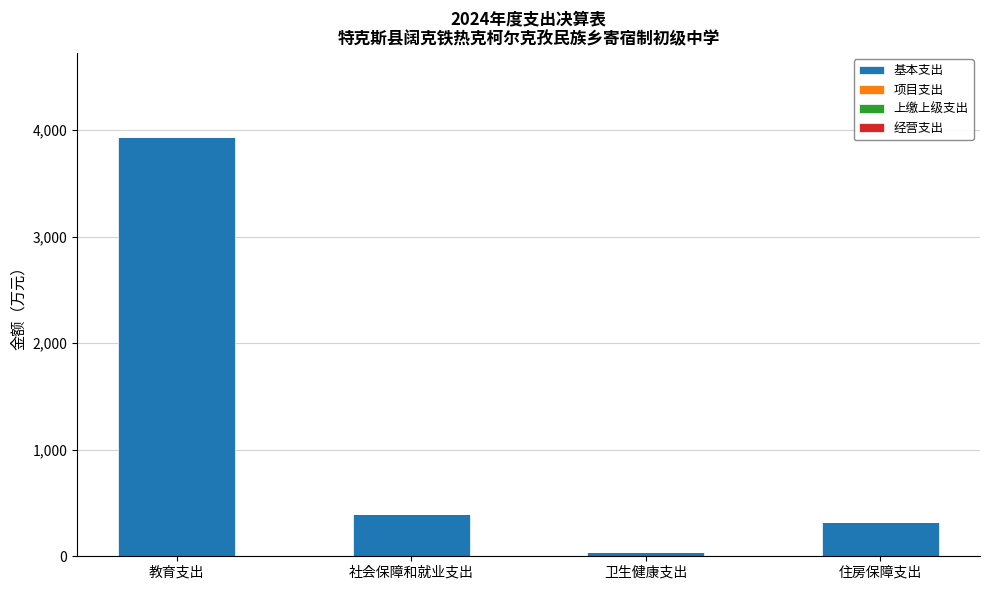

What is the ratio of the value at 住房保障支出 to the value at 社会保障和就业支出?

0.8